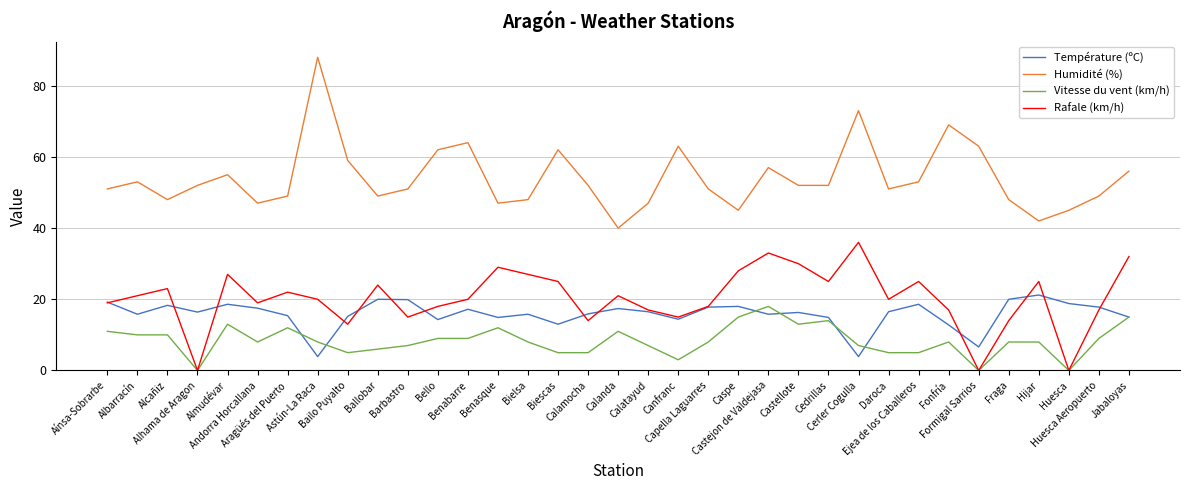

What are all the series names shown in the legend?

Température (ºC), Humidité (%), Vitesse du vent (km/h), Rafale (km/h)